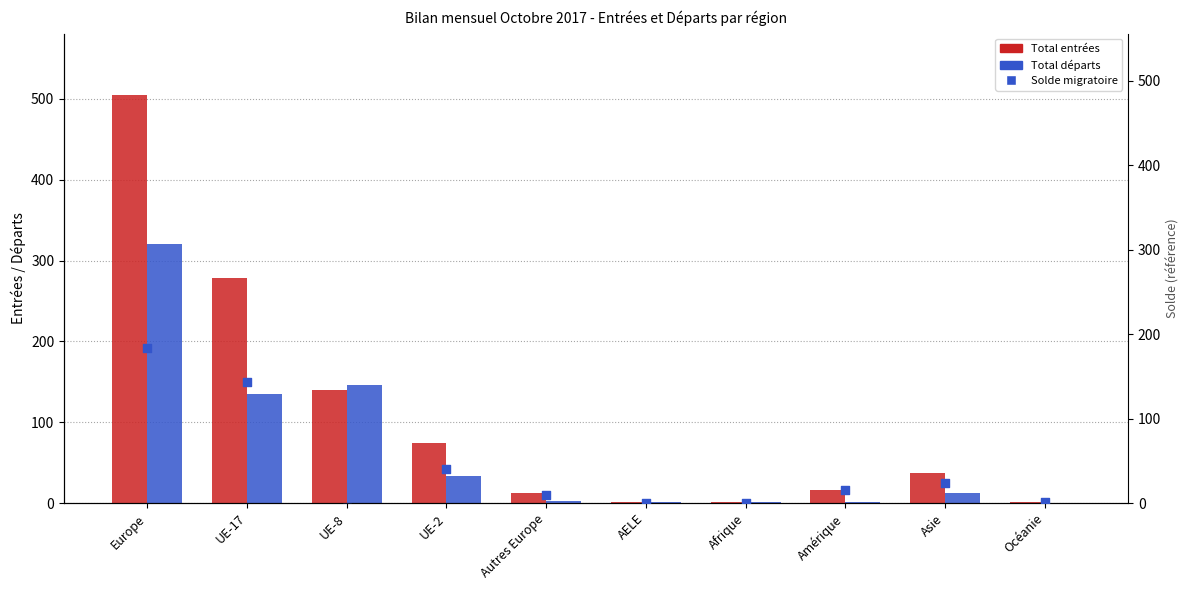

What is the total value across all series at UE-17?

556